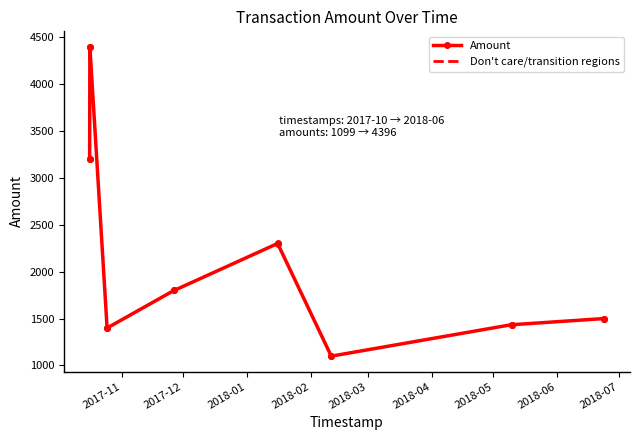

True or false: the data has more than 0 interior local peaks.

True